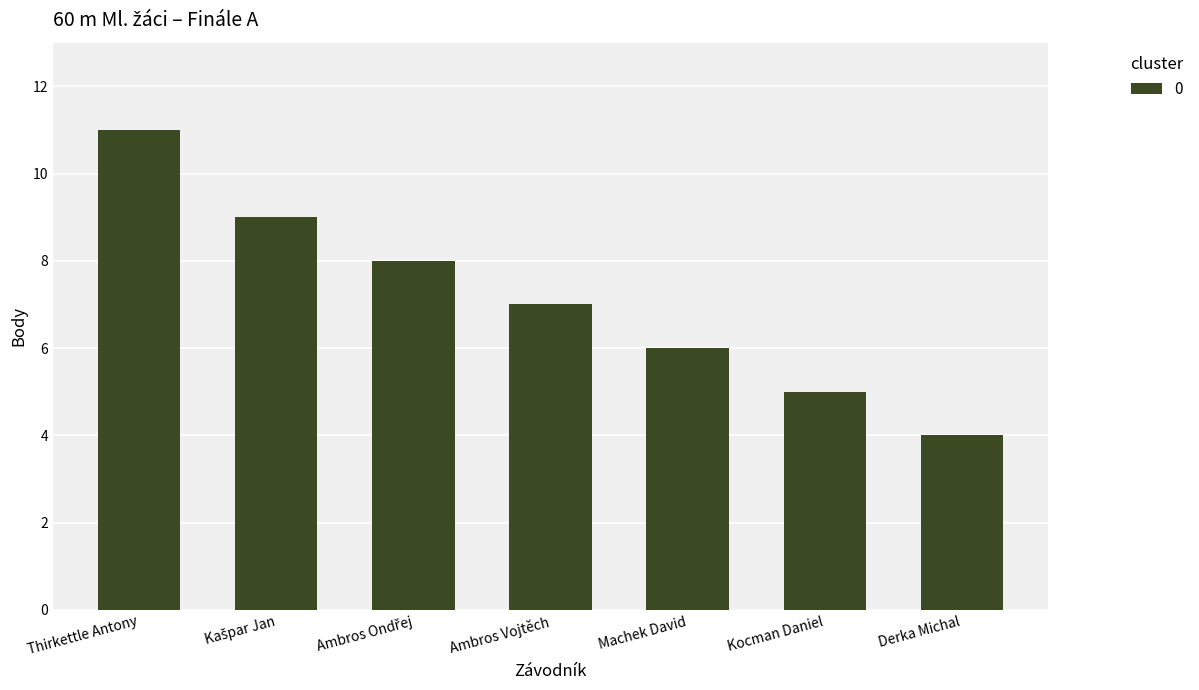

Reading left to right, transcribe all the data shown in this chart.

11	9	8	7	6	5	4